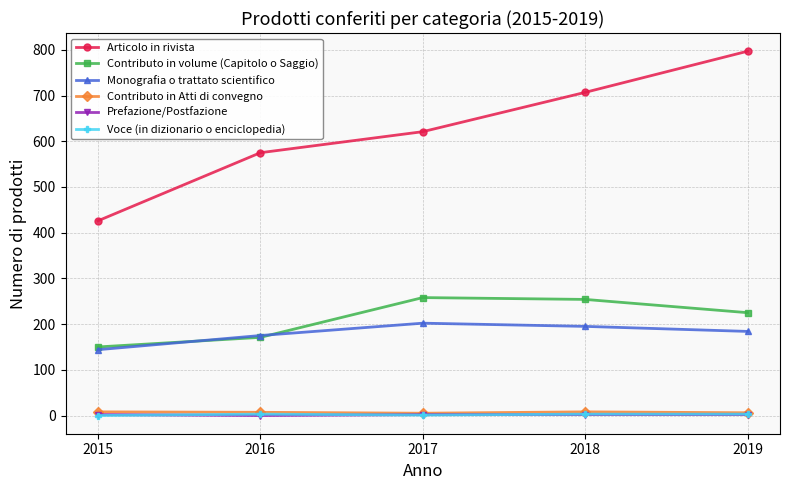

What is the highest value of the Articolo in rivista series?

797